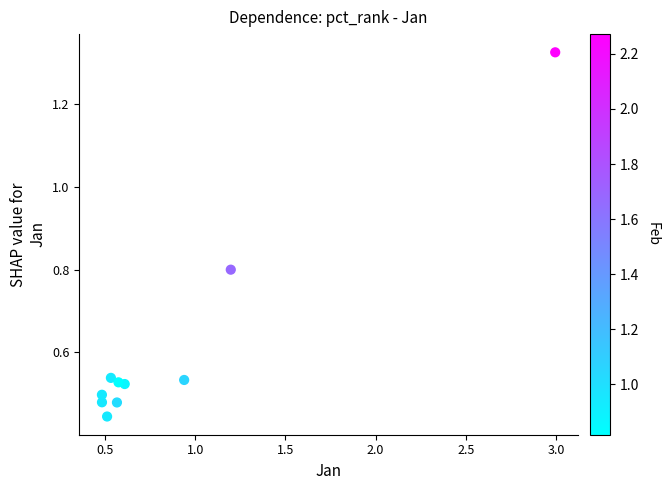

What is the average Y value?

0.6